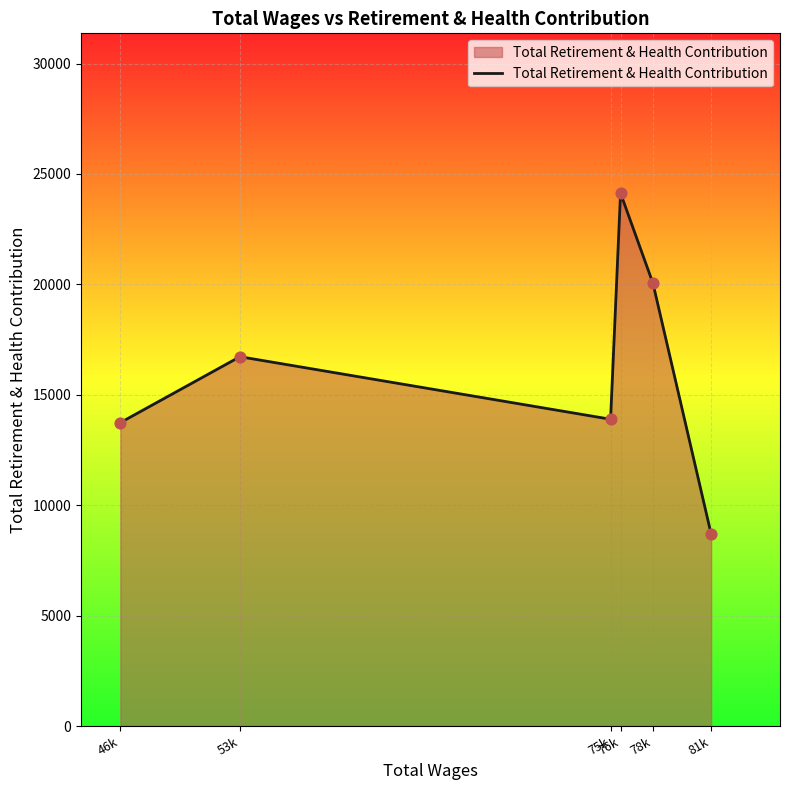

Which has a higher value, 76k or 53k?

76k